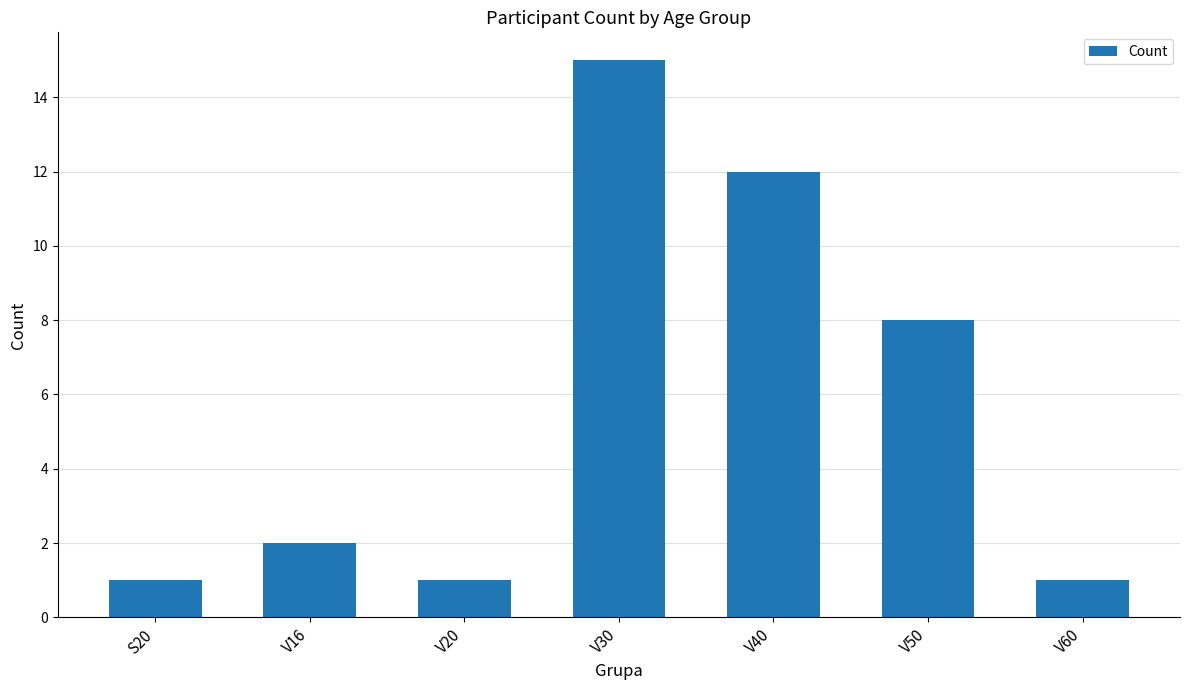

What is the sum of all values?

40